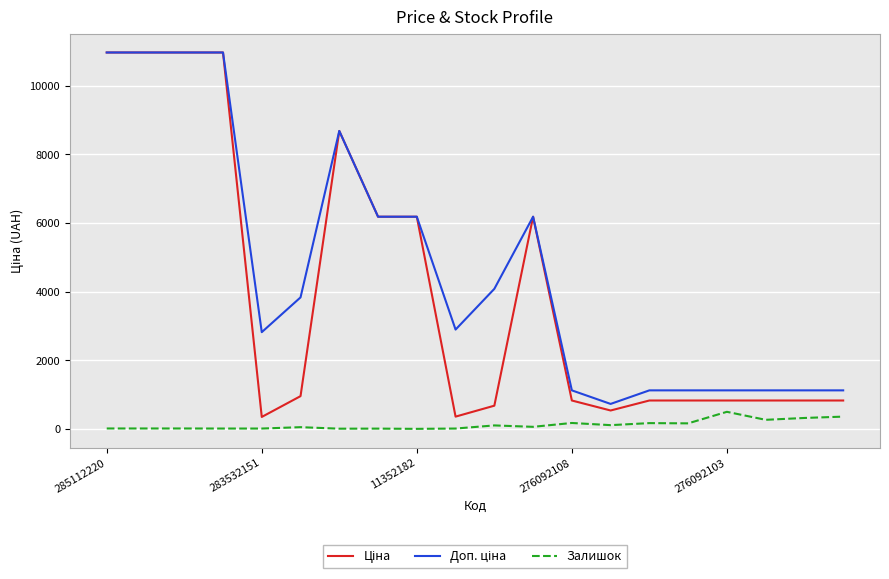

At how many categories does at least one series exceed 2214?

12